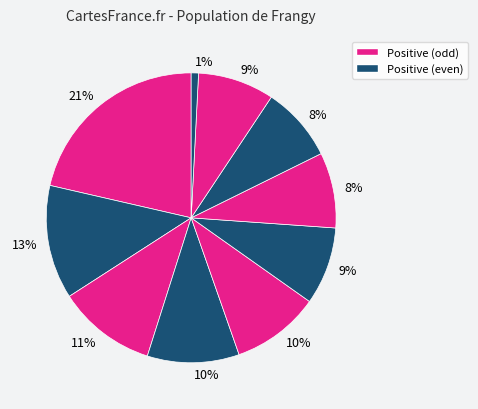

Is there any slice that represents more than half of the pie?

No